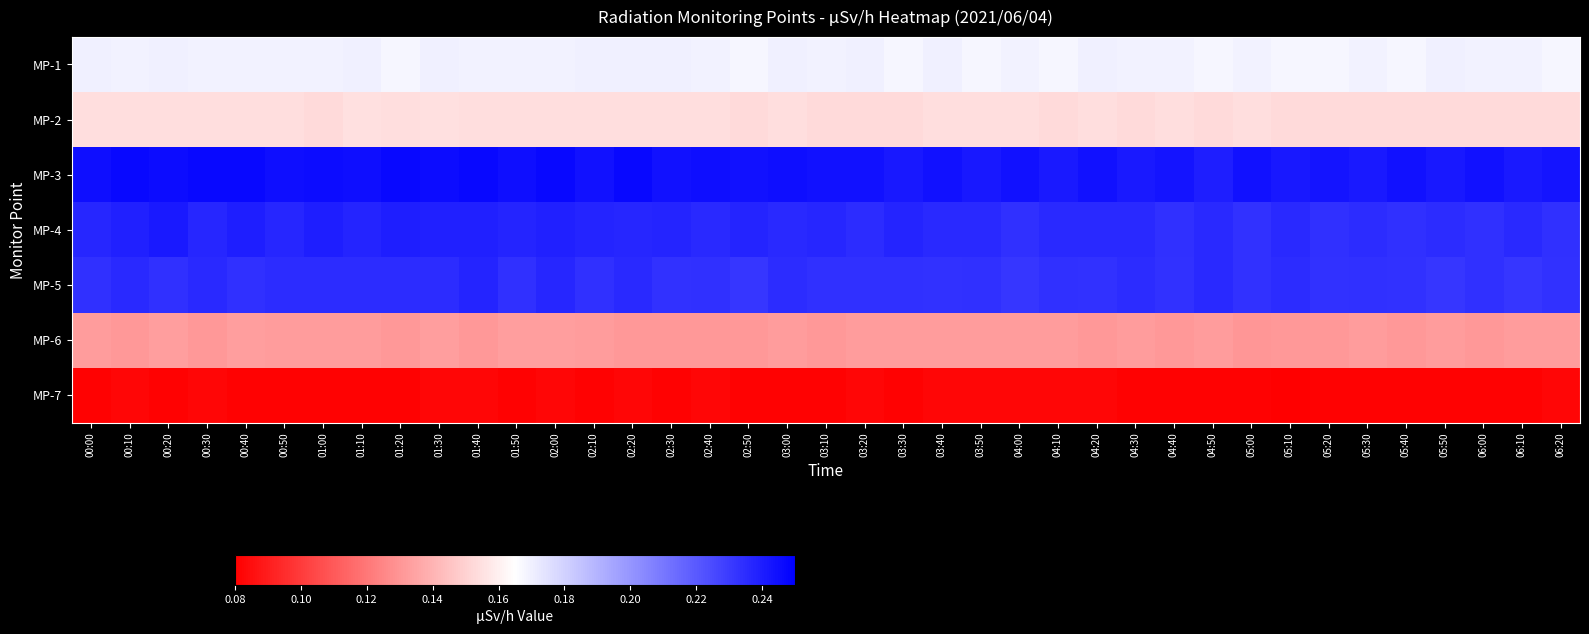

Reading left to right, transcribe all the data shown in this chart.

MP-1: 00:00=0.2	00:10=0.2	00:20=0.2	00:30=0.2	00:40=0.2	00:50=0.2	01:00=0.2	01:10=0.2	01:20=0.2	01:30=0.2	01:40=0.2	01:50=0.2	02:00=0.2	02:10=0.2	02:20=0.2	02:30=0.2	02:40=0.2	02:50=0.2	03:00=0.2	03:10=0.2	03:20=0.2	03:30=0.2	03:40=0.2	03:50=0.2	04:00=0.2	04:10=0.2	04:20=0.2	04:30=0.2	04:40=0.2	04:50=0.2	05:00=0.2	05:10=0.2	05:20=0.2	05:30=0.2	05:40=0.2	05:50=0.2	06:00=0.2	06:10=0.2	06:20=0.2
MP-2: 00:00=0.2	00:10=0.2	00:20=0.2	00:30=0.2	00:40=0.2	00:50=0.2	01:00=0.2	01:10=0.2	01:20=0.2	01:30=0.2	01:40=0.2	01:50=0.2	02:00=0.2	02:10=0.2	02:20=0.2	02:30=0.2	02:40=0.2	02:50=0.2	03:00=0.2	03:10=0.2	03:20=0.2	03:30=0.2	03:40=0.2	03:50=0.2	04:00=0.2	04:10=0.2	04:20=0.2	04:30=0.2	04:40=0.2	04:50=0.2	05:00=0.2	05:10=0.2	05:20=0.2	05:30=0.2	05:40=0.2	05:50=0.2	06:00=0.2	06:10=0.2	06:20=0.2
MP-3: 00:00=0.2	00:10=0.2	00:20=0.2	00:30=0.2	00:40=0.2	00:50=0.2	01:00=0.2	01:10=0.2	01:20=0.2	01:30=0.2	01:40=0.2	01:50=0.2	02:00=0.2	02:10=0.2	02:20=0.2	02:30=0.2	02:40=0.2	02:50=0.2	03:00=0.2	03:10=0.2	03:20=0.2	03:30=0.2	03:40=0.2	03:50=0.2	04:00=0.2	04:10=0.2	04:20=0.2	04:30=0.2	04:40=0.2	04:50=0.2	05:00=0.2	05:10=0.2	05:20=0.2	05:30=0.2	05:40=0.2	05:50=0.2	06:00=0.2	06:10=0.2	06:20=0.2
MP-4: 00:00=0.2	00:10=0.2	00:20=0.2	00:30=0.2	00:40=0.2	00:50=0.2	01:00=0.2	01:10=0.2	01:20=0.2	01:30=0.2	01:40=0.2	01:50=0.2	02:00=0.2	02:10=0.2	02:20=0.2	02:30=0.2	02:40=0.2	02:50=0.2	03:00=0.2	03:10=0.2	03:20=0.2	03:30=0.2	03:40=0.2	03:50=0.2	04:00=0.2	04:10=0.2	04:20=0.2	04:30=0.2	04:40=0.2	04:50=0.2	05:00=0.2	05:10=0.2	05:20=0.2	05:30=0.2	05:40=0.2	05:50=0.2	06:00=0.2	06:10=0.2	06:20=0.2
MP-5: 00:00=0.2	00:10=0.2	00:20=0.2	00:30=0.2	00:40=0.2	00:50=0.2	01:00=0.2	01:10=0.2	01:20=0.2	01:30=0.2	01:40=0.2	01:50=0.2	02:00=0.2	02:10=0.2	02:20=0.2	02:30=0.2	02:40=0.2	02:50=0.2	03:00=0.2	03:10=0.2	03:20=0.2	03:30=0.2	03:40=0.2	03:50=0.2	04:00=0.2	04:10=0.2	04:20=0.2	04:30=0.2	04:40=0.2	04:50=0.2	05:00=0.2	05:10=0.2	05:20=0.2	05:30=0.2	05:40=0.2	05:50=0.2	06:00=0.2	06:10=0.2	06:20=0.2
MP-6: 00:00=0.1	00:10=0.1	00:20=0.1	00:30=0.1	00:40=0.1	00:50=0.1	01:00=0.1	01:10=0.1	01:20=0.1	01:30=0.1	01:40=0.1	01:50=0.1	02:00=0.1	02:10=0.1	02:20=0.1	02:30=0.1	02:40=0.1	02:50=0.1	03:00=0.1	03:10=0.1	03:20=0.1	03:30=0.1	03:40=0.1	03:50=0.1	04:00=0.1	04:10=0.1	04:20=0.1	04:30=0.1	04:40=0.1	04:50=0.1	05:00=0.1	05:10=0.1	05:20=0.1	05:30=0.1	05:40=0.1	05:50=0.1	06:00=0.1	06:10=0.1	06:20=0.1
MP-7: 00:00=0.1	00:10=0.1	00:20=0.1	00:30=0.1	00:40=0.1	00:50=0.1	01:00=0.1	01:10=0.1	01:20=0.1	01:30=0.1	01:40=0.1	01:50=0.1	02:00=0.1	02:10=0.1	02:20=0.1	02:30=0.1	02:40=0.1	02:50=0.1	03:00=0.1	03:10=0.1	03:20=0.1	03:30=0.1	03:40=0.1	03:50=0.1	04:00=0.1	04:10=0.1	04:20=0.1	04:30=0.1	04:40=0.1	04:50=0.1	05:00=0.1	05:10=0.1	05:20=0.1	05:30=0.1	05:40=0.1	05:50=0.1	06:00=0.1	06:10=0.1	06:20=0.1